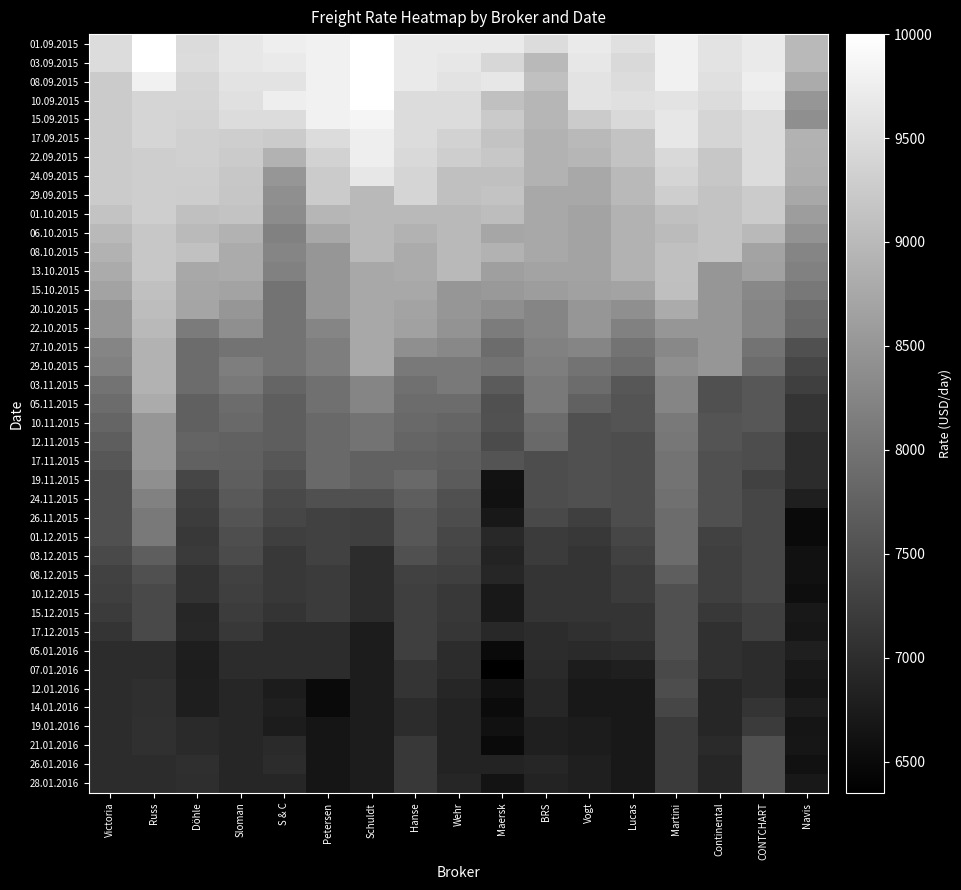

At Maersk, list the series in order from smallest to largest.

07.01.2016, 05.01.2016, 21.01.2016, 14.01.2016, 24.11.2015, 12.01.2016, 19.01.2016, 19.11.2015, 28.01.2016, 26.11.2015, 10.12.2015, 15.12.2015, 03.12.2015, 26.01.2016, 08.12.2015, 17.12.2015, 01.12.2015, 12.11.2015, 05.11.2015, 10.11.2015, 17.11.2015, 03.11.2015, 27.10.2015, 29.10.2015, 22.10.2015, 20.10.2015, 15.10.2015, 13.10.2015, 06.10.2015, 08.10.2015, 01.10.2015, 10.09.2015, 24.09.2015, 17.09.2015, 29.09.2015, 22.09.2015, 15.09.2015, 03.09.2015, 08.09.2015, 01.09.2015